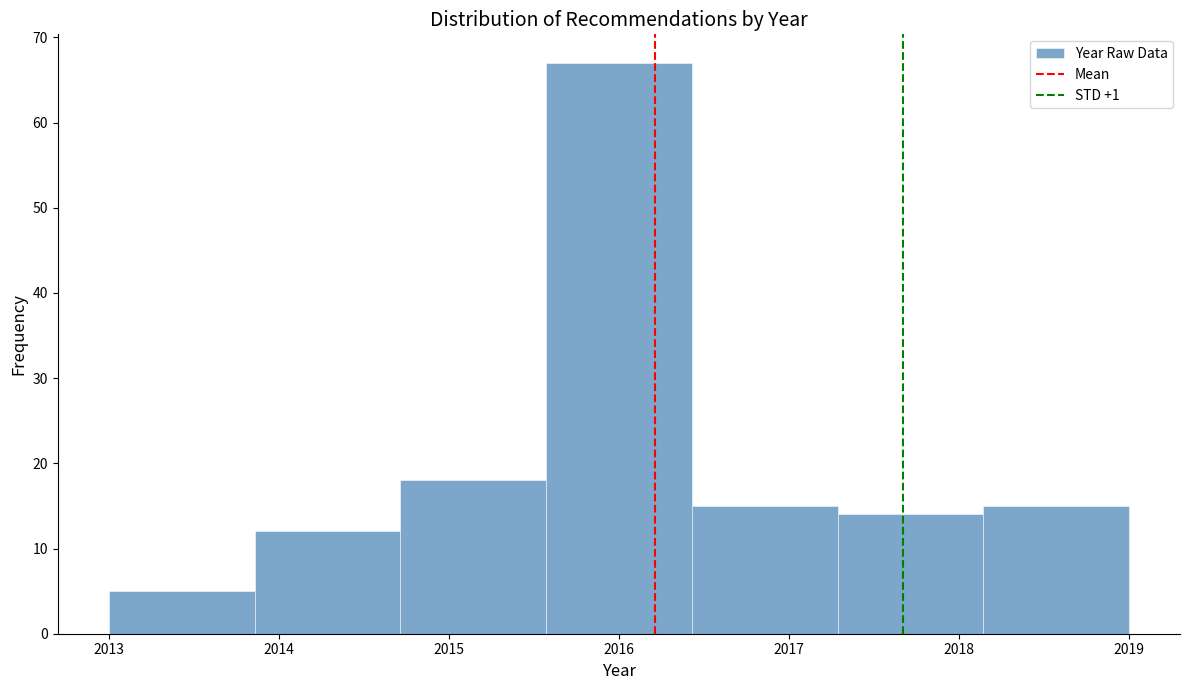

How tall is the bar that spans 2013.0 to 2013.9 on the x-axis? Neither the bar edges nor the heights are printed on the chart, so give them approximately, as read against the axes.

5